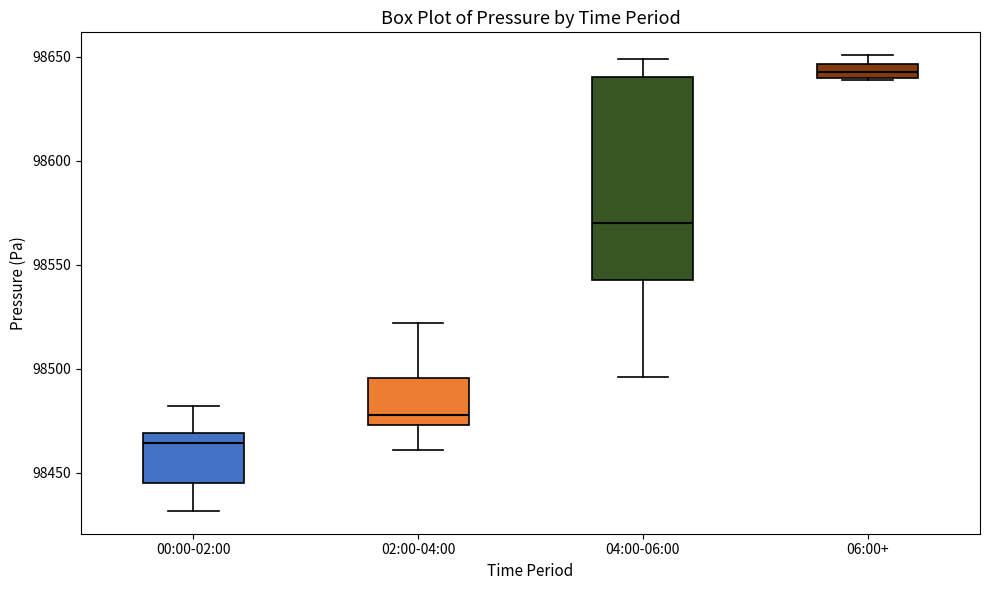

Which box's median line is the lowest?

00:00-02:00